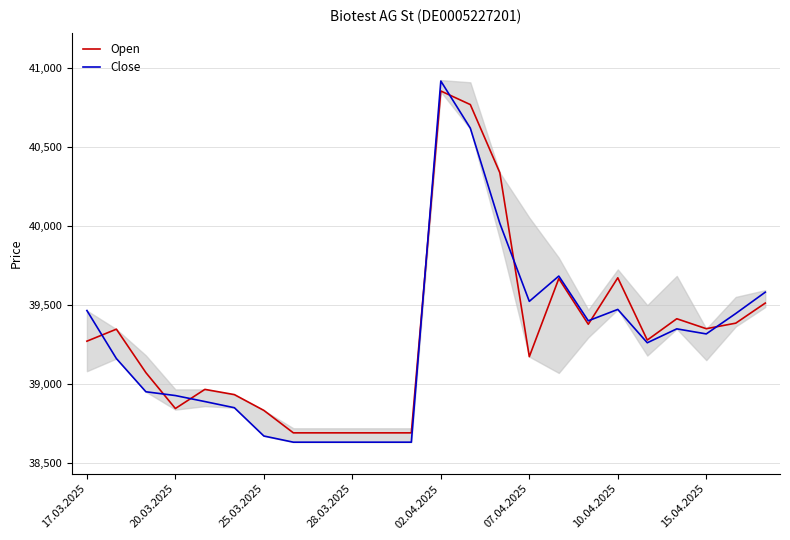

What is the lowest value of the Close series?

38633